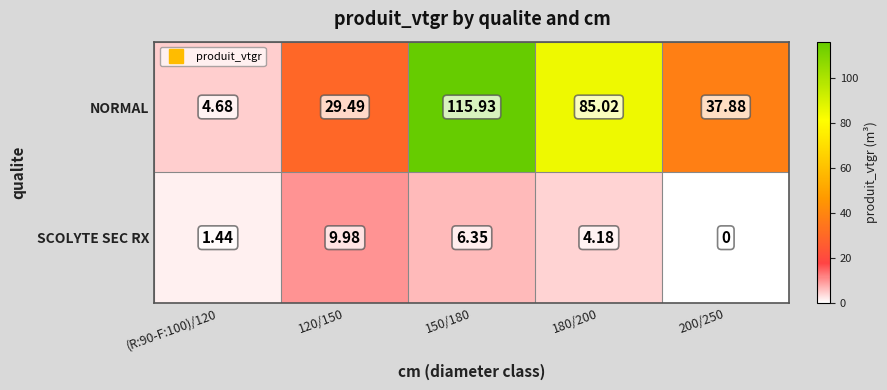

What is the spread (max minus min) of values at 200/250?

37.9